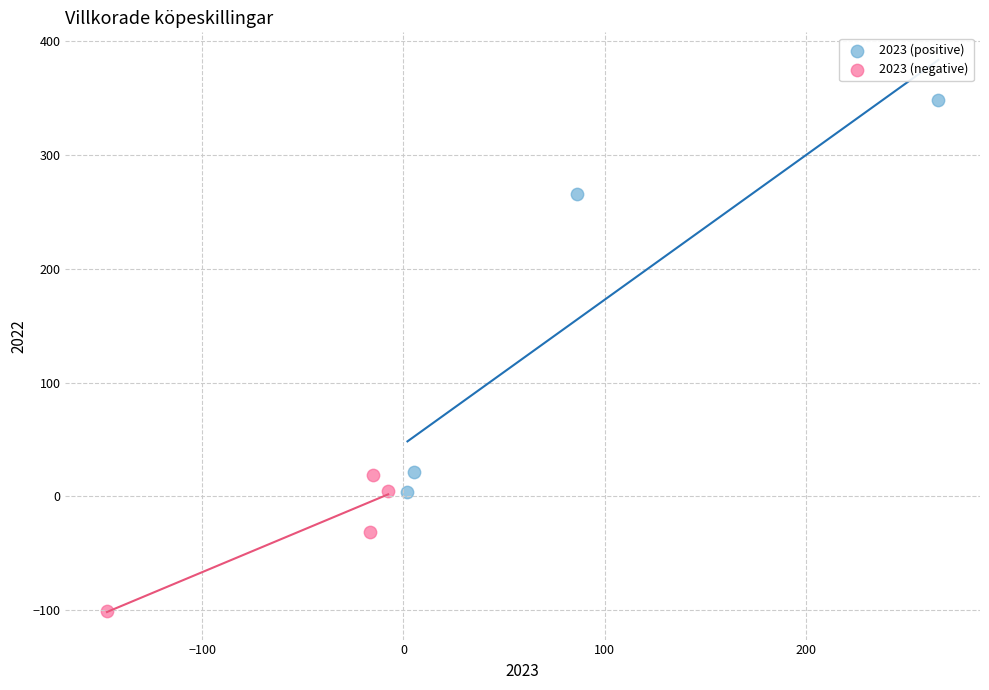

Which series reaches the minimum Y coordinate?

2023 (negative)